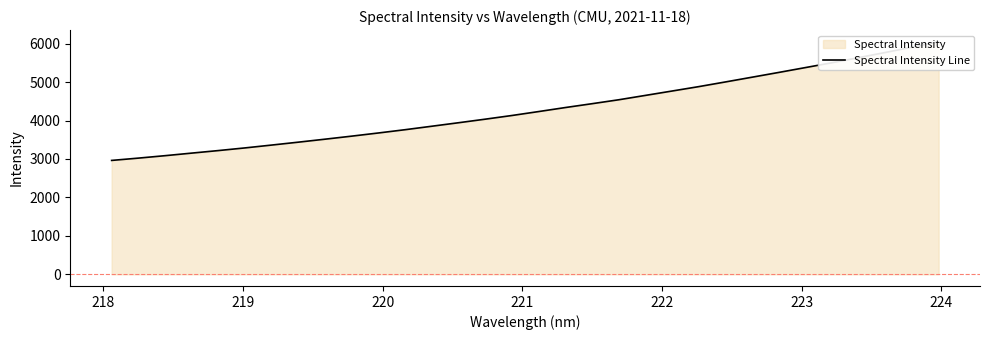

What is the average value?

4298.0